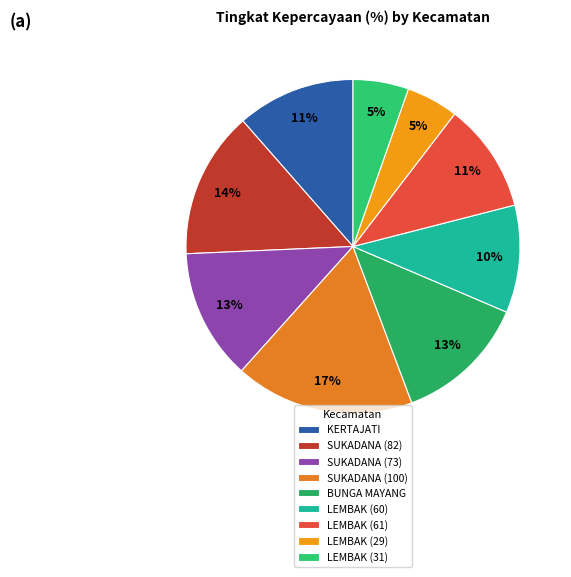

How many slices are in this pie chart?

9